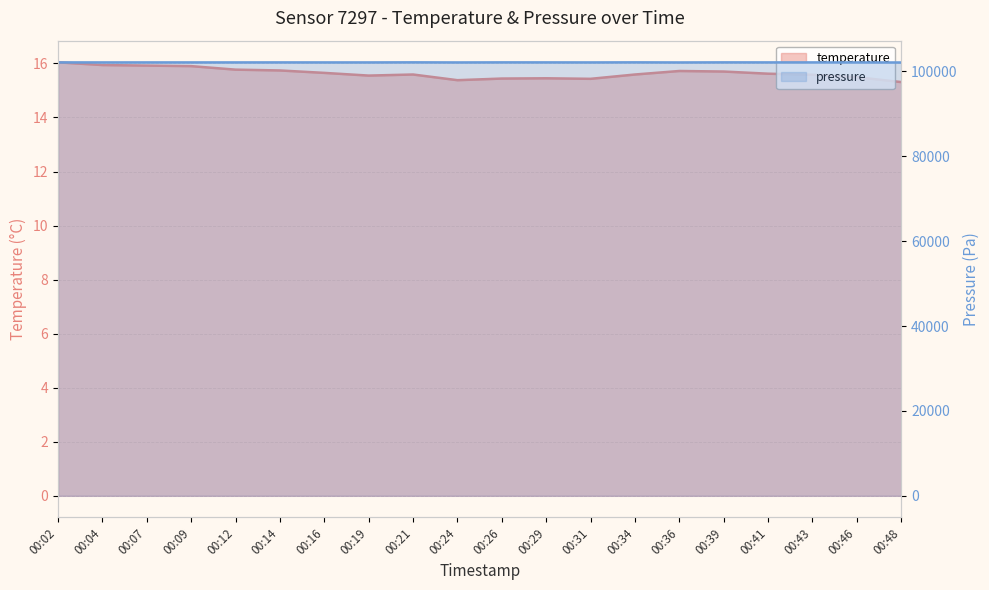

In temperature, how many points are higher than both neighbors (excluding endpoints)?

3